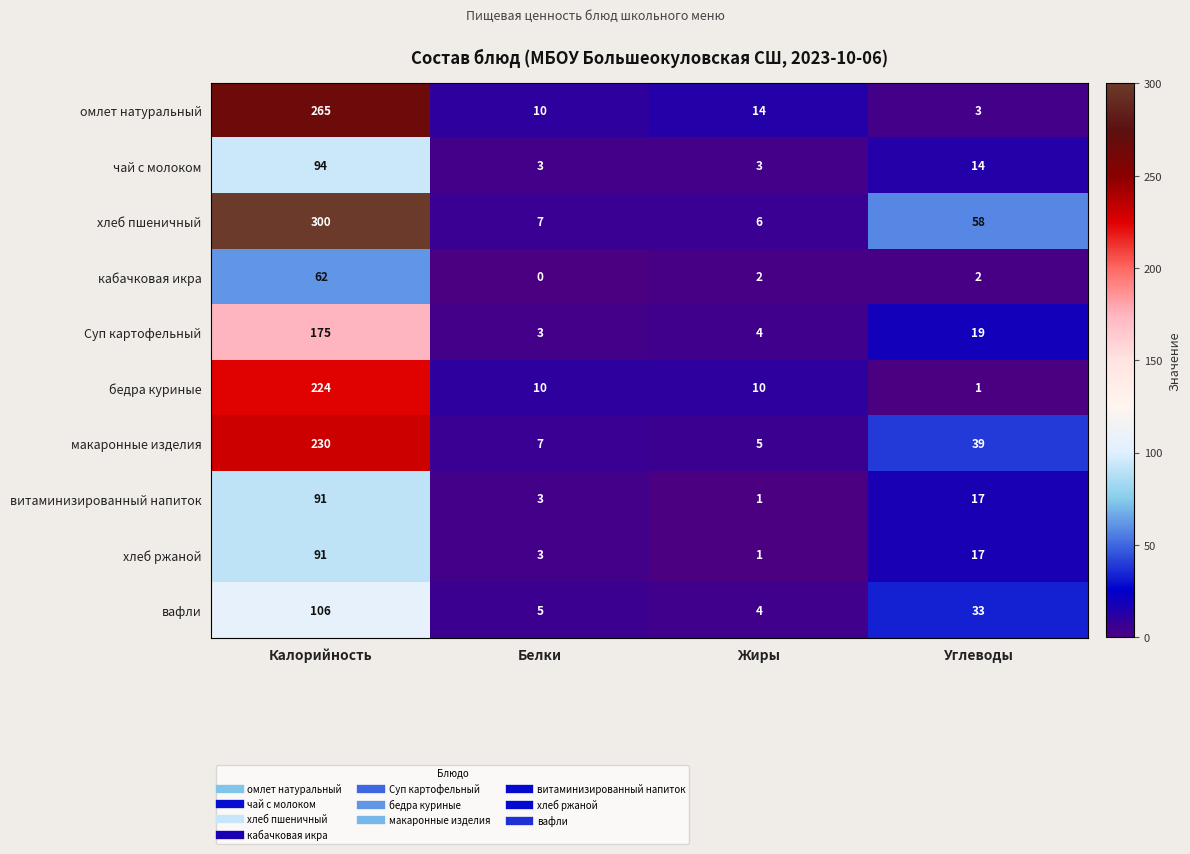

Which series has the largest total across all categories?

хлеб пшеничный